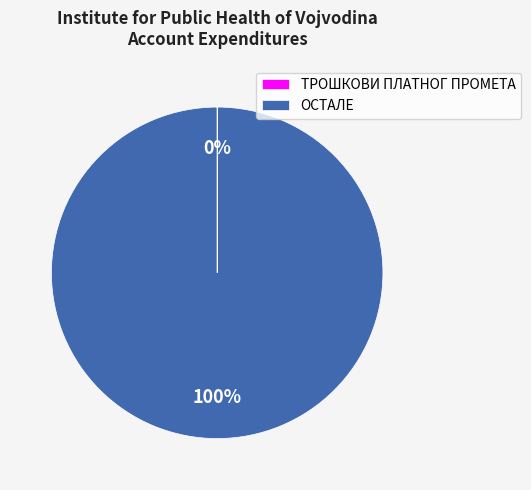

To the nearest percent, what portion does ОСТАЛЕ represent?

100%